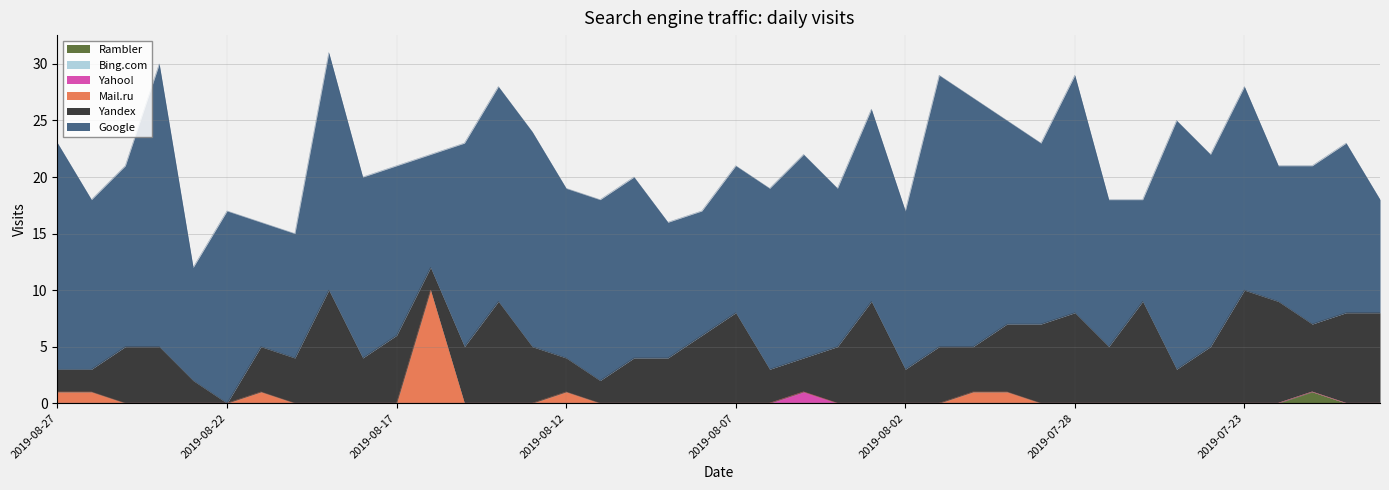

Is the value of Mail.ru at 2019-07-21 greater than the value of Bing.com at 2019-08-27?

No